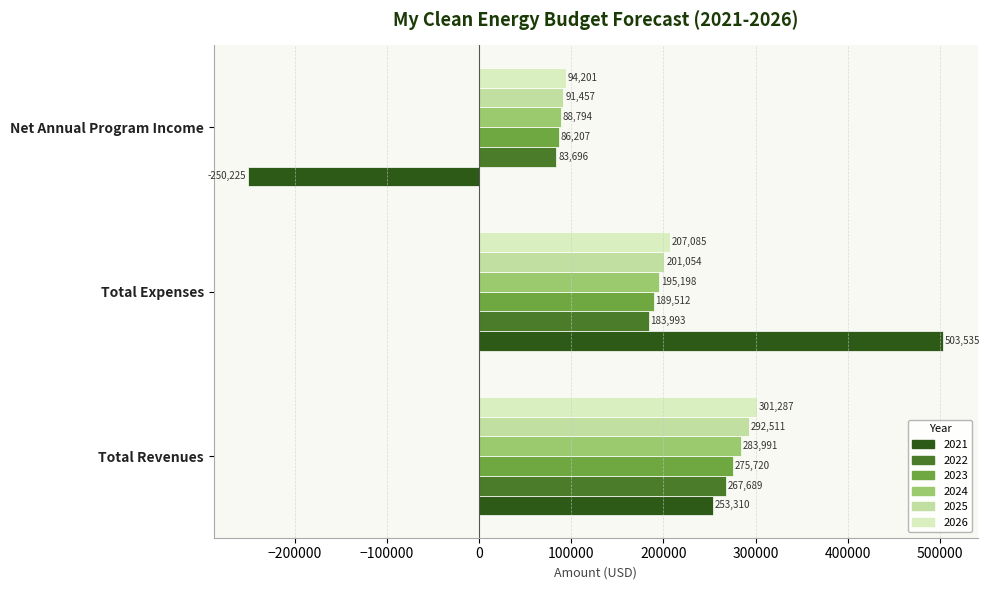

Which series has the largest total across all categories?

2026